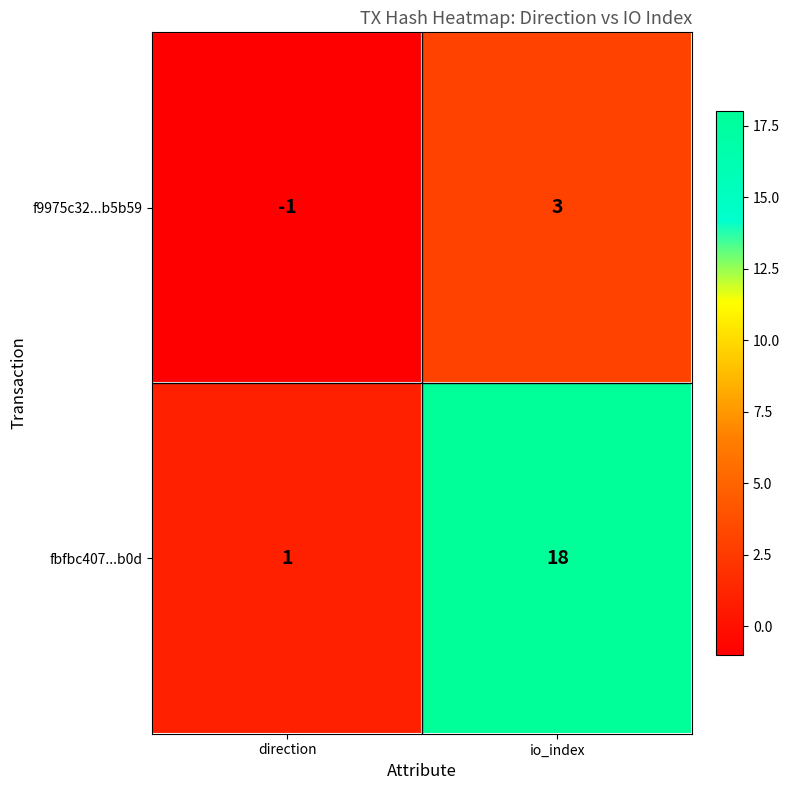

Which category has the highest value across all series?

io_index